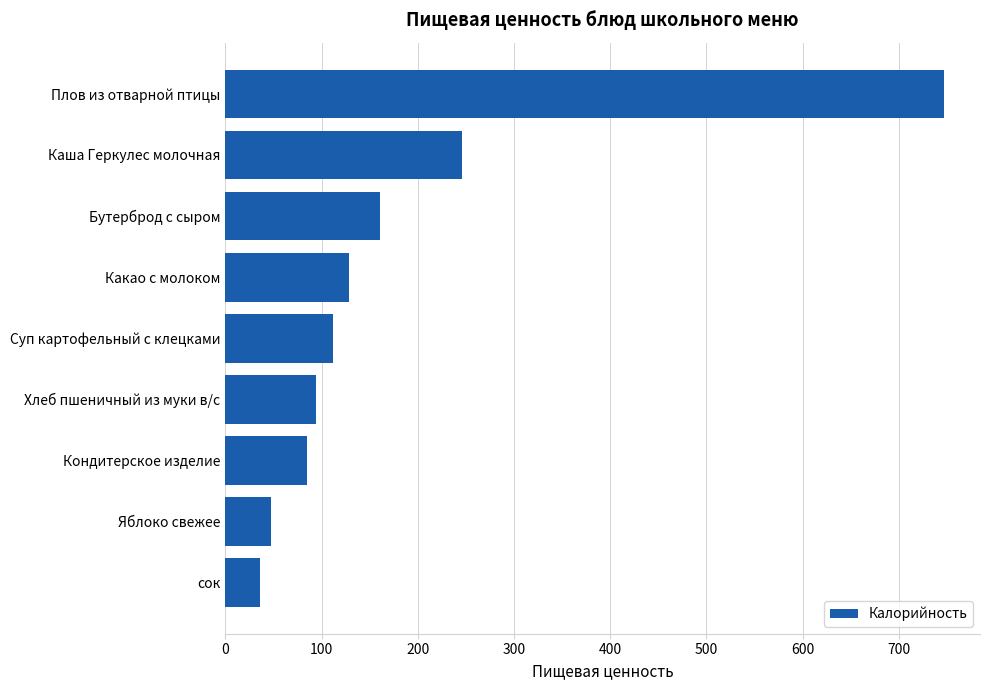

What is the minimum value shown in the chart?

36.0